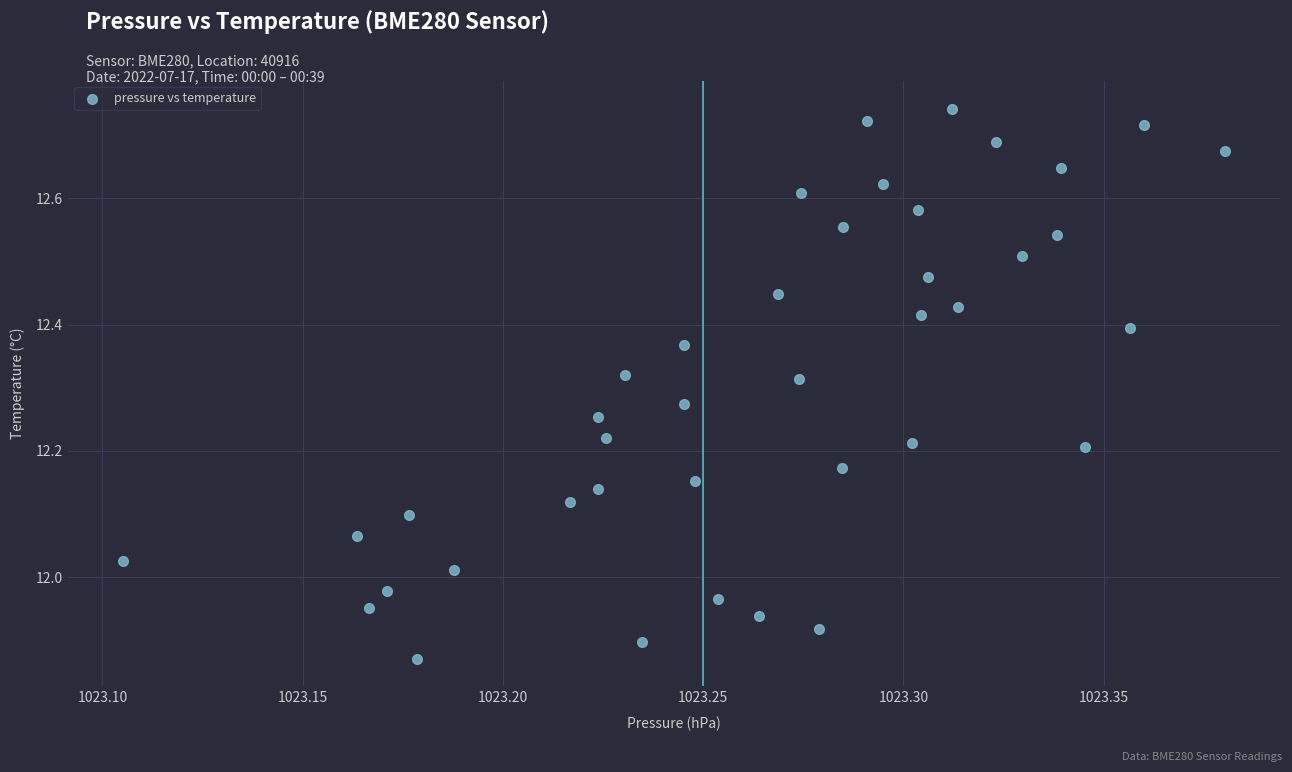

What is the range of Y values (max minus min)?

0.9